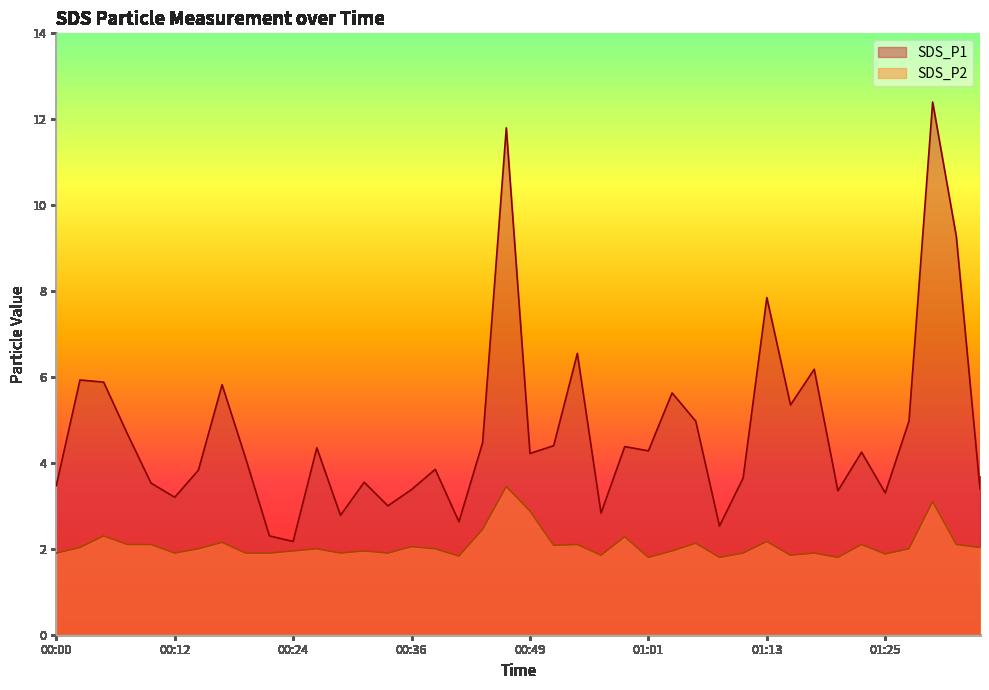

What is the sum of the SDS_P2 values at 00:05 and 01:30?

5.4